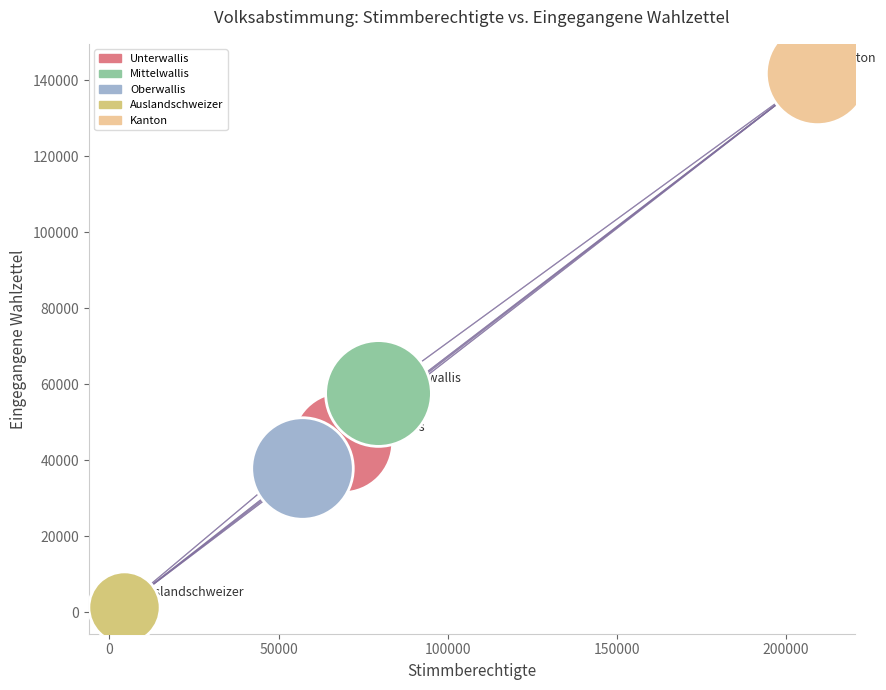

What are all the series names shown in the legend?

Unterwallis, Mittelwallis, Oberwallis, Auslandschweizer, Kanton